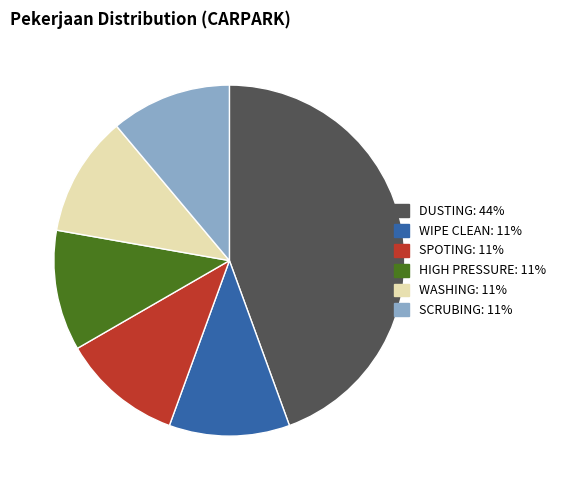

Which slice is the largest?

DUSTING